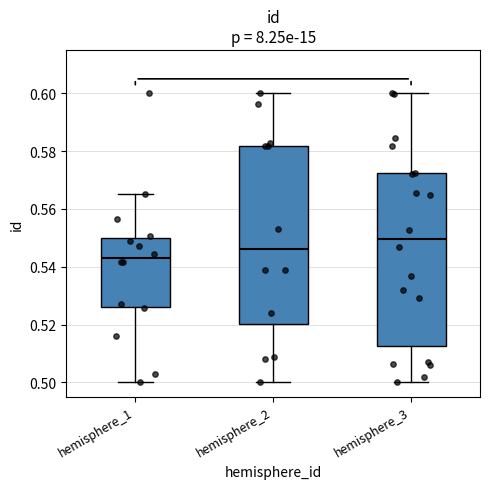

Comparing the boxes themselves (not the whiskers), which one is the tallest?

hemisphere_2